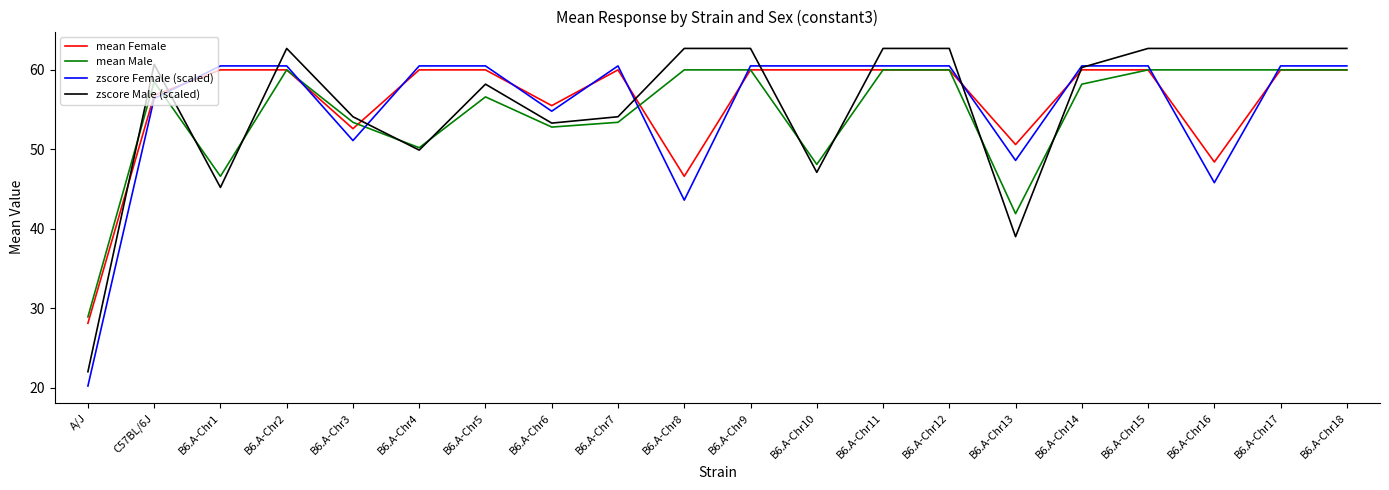

At B6.A-Chr16, list the series in order from smallest to largest.

zscore Female (scaled), mean Female, mean Male, zscore Male (scaled)